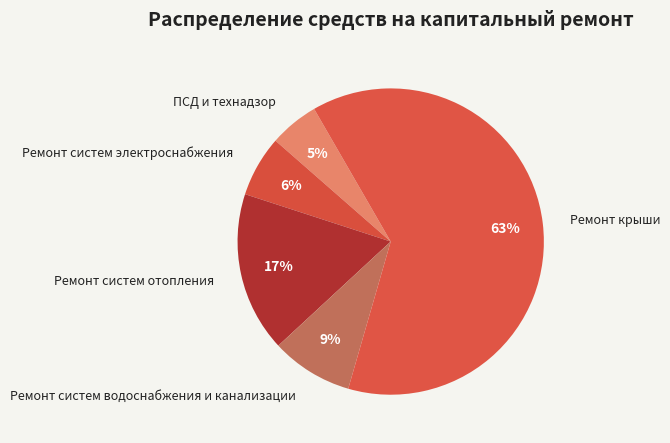

Which slice is the largest?

Ремонт крыши